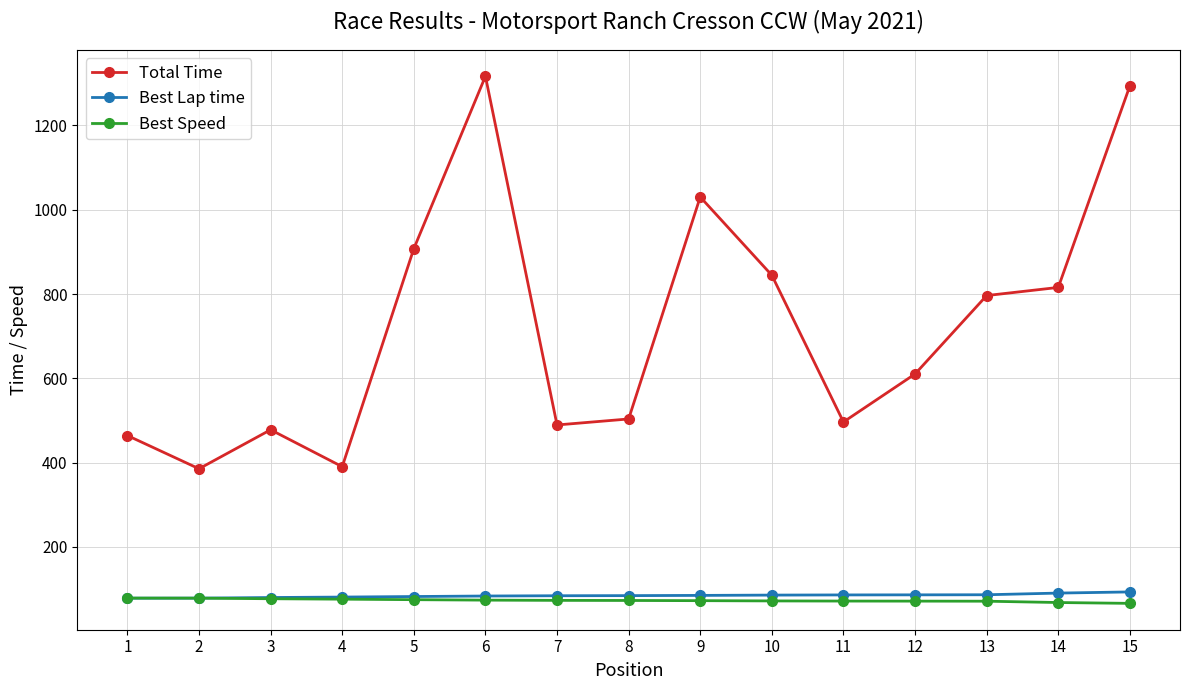

What is the minimum value shown in the chart?

65.8